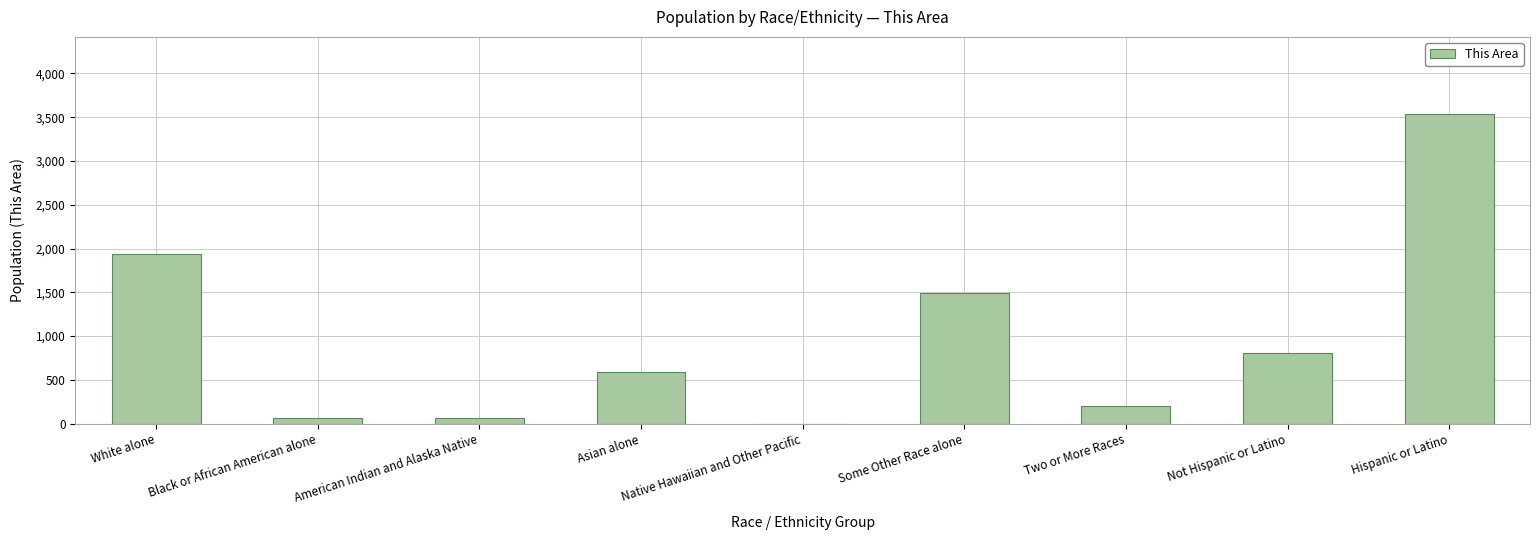

What is the approximate value at Black or African American alone?

62